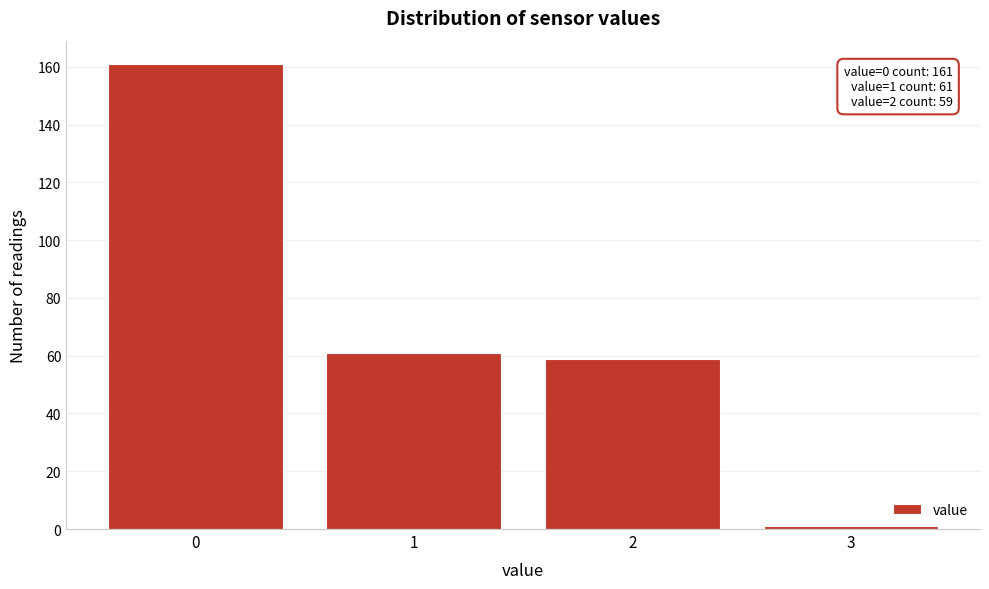

Reading left to right, transcribe all the data shown in this chart.

0=161	1=61	2=59	3=1